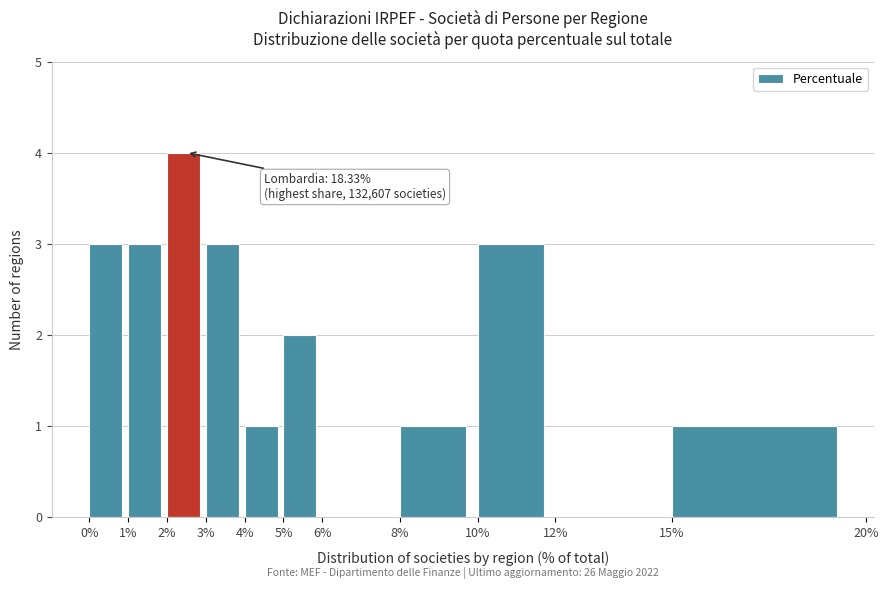

Over which range of the x-axis is the bar tallest?

2% to 3%